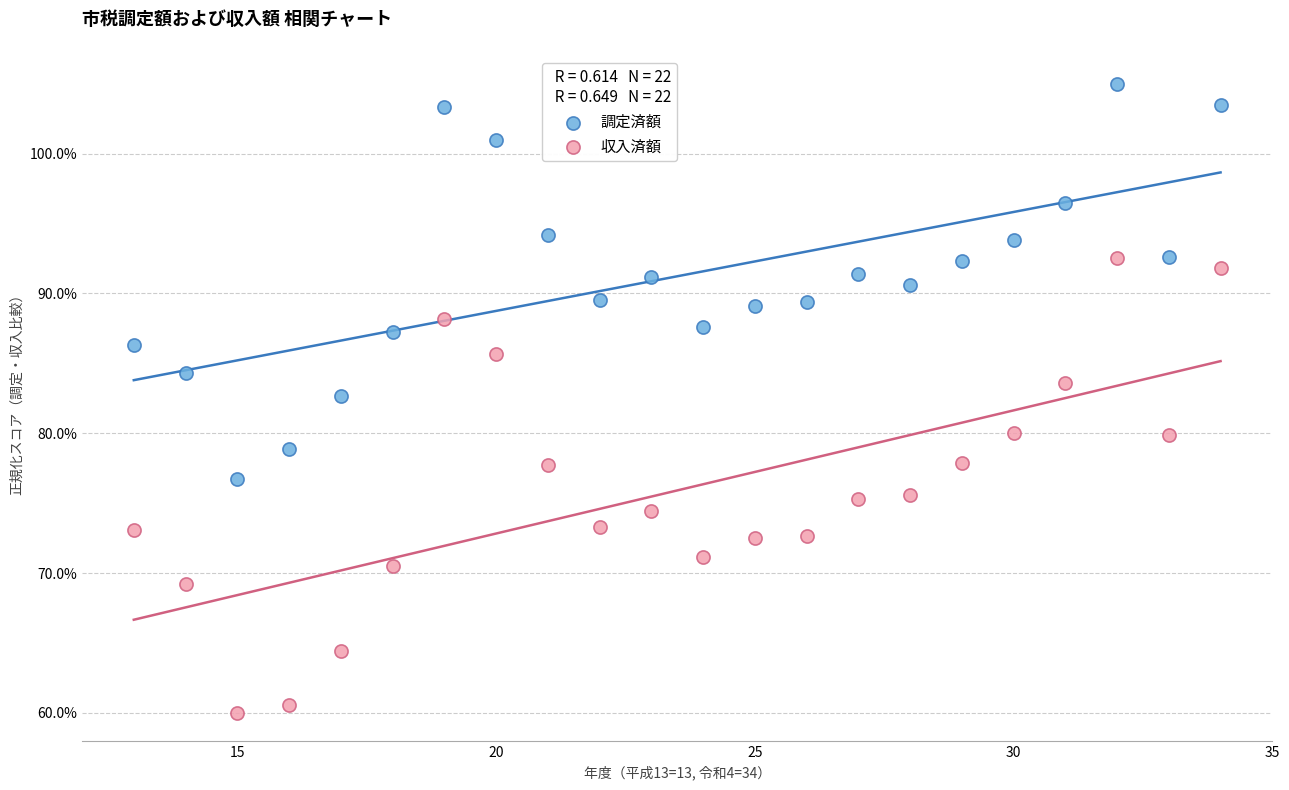

What is the X range (max minus min) for the scatter plot?

21.0